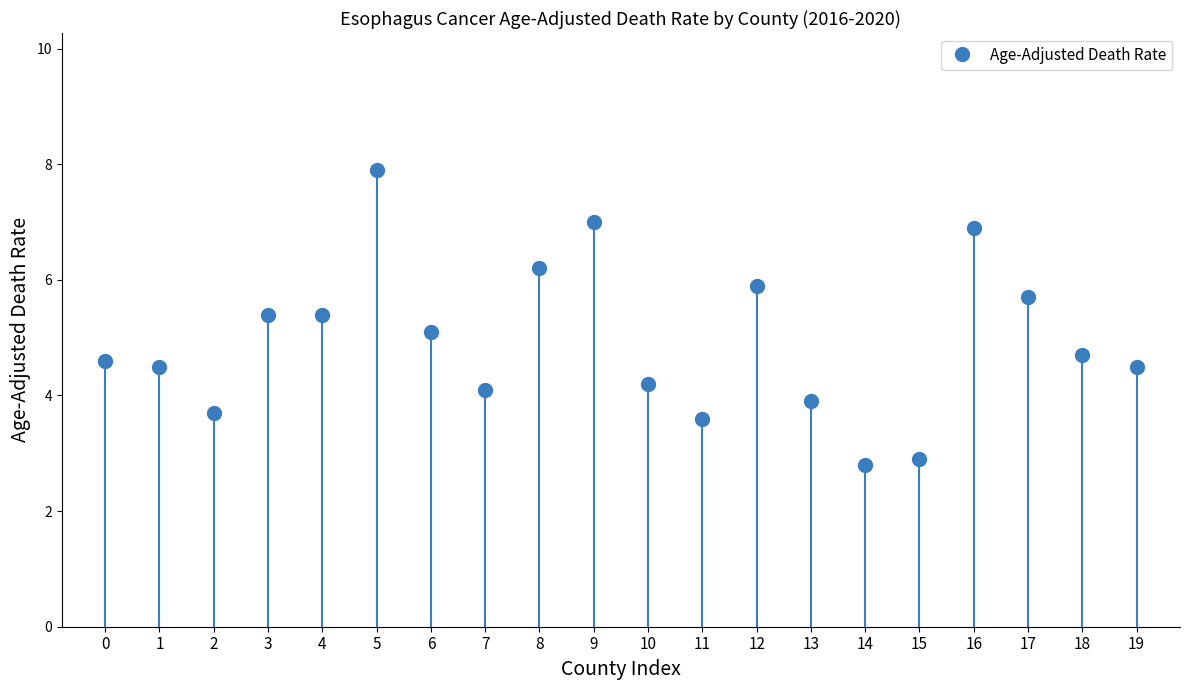

What is the value of the 17th point from the left?

6.9